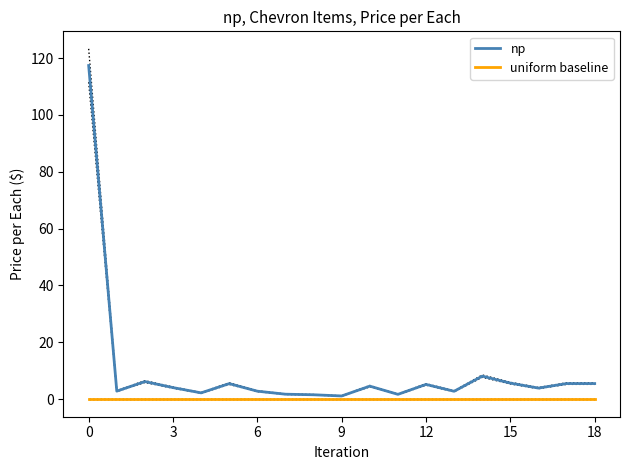

True or false: uniform baseline and np intersect in this chart.

False